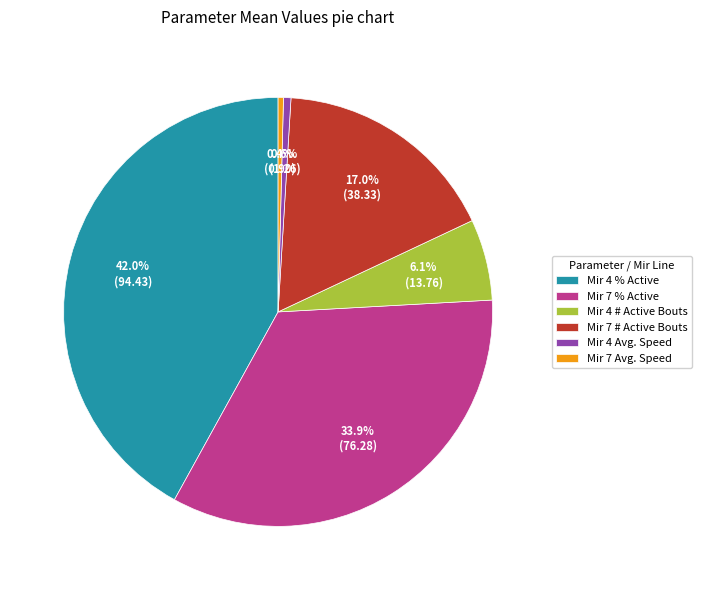

Is there a majority slice in this chart?

No